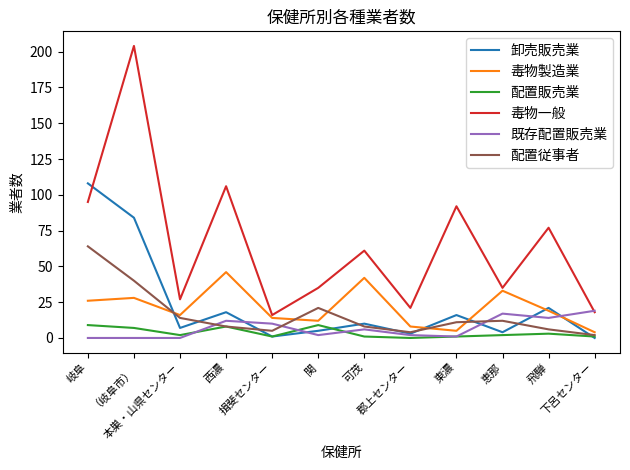

Reading left to right, transcribe all the data shown in this chart.

卸売販売業: 岐阜=108	（岐阜市）=84	本巣・山県センター=7	西濃=18	揖斐センター=1	関=5	可茂=10	郡上センター=3	東濃=16	恵那=4	飛騨=21	下呂センター=0
毒物製造業: 岐阜=26	（岐阜市）=28	本巣・山県センター=16	西濃=46	揖斐センター=14	関=12	可茂=42	郡上センター=8	東濃=5	恵那=33	飛騨=19	下呂センター=4
配置販売業: 岐阜=9	（岐阜市）=7	本巣・山県センター=2	西濃=8	揖斐センター=1	関=9	可茂=1	郡上センター=0	東濃=1	恵那=2	飛騨=3	下呂センター=1
毒物一般: 岐阜=95	（岐阜市）=204	本巣・山県センター=27	西濃=106	揖斐センター=16	関=35	可茂=61	郡上センター=21	東濃=92	恵那=35	飛騨=77	下呂センター=18
既存配置販売業: 岐阜=0	（岐阜市）=0	本巣・山県センター=0	西濃=12	揖斐センター=10	関=2	可茂=6	郡上センター=2	東濃=1	恵那=17	飛騨=14	下呂センター=19
配置従事者: 岐阜=64	（岐阜市）=40	本巣・山県センター=14	西濃=8	揖斐センター=5	関=21	可茂=8	郡上センター=4	東濃=11	恵那=12	飛騨=6	下呂センター=2